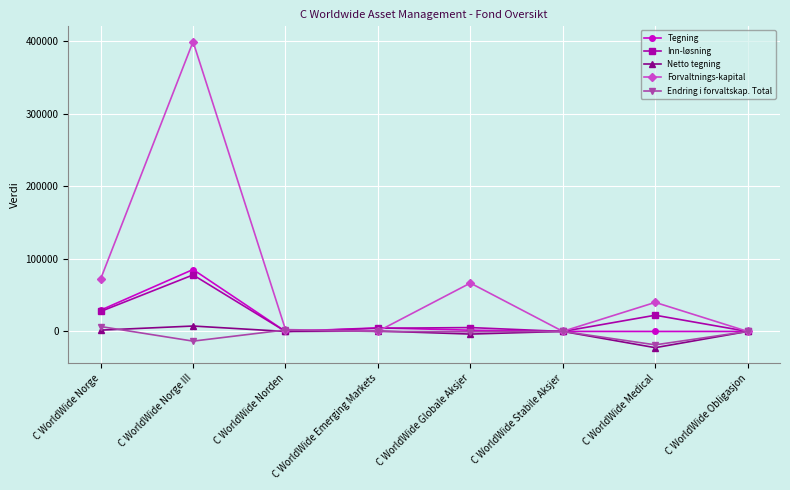

What is the maximum value for Inn-løsning?

77838